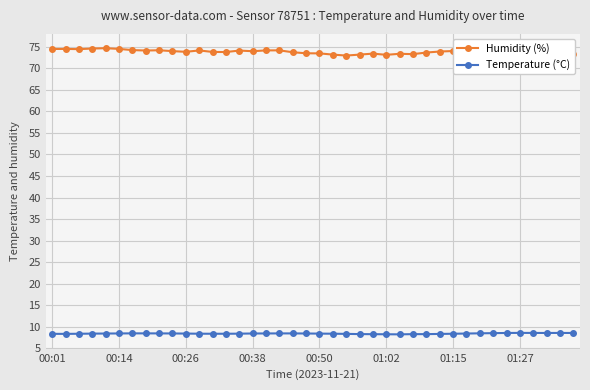

Which series has the largest range (max minus min)?

Humidity (%)